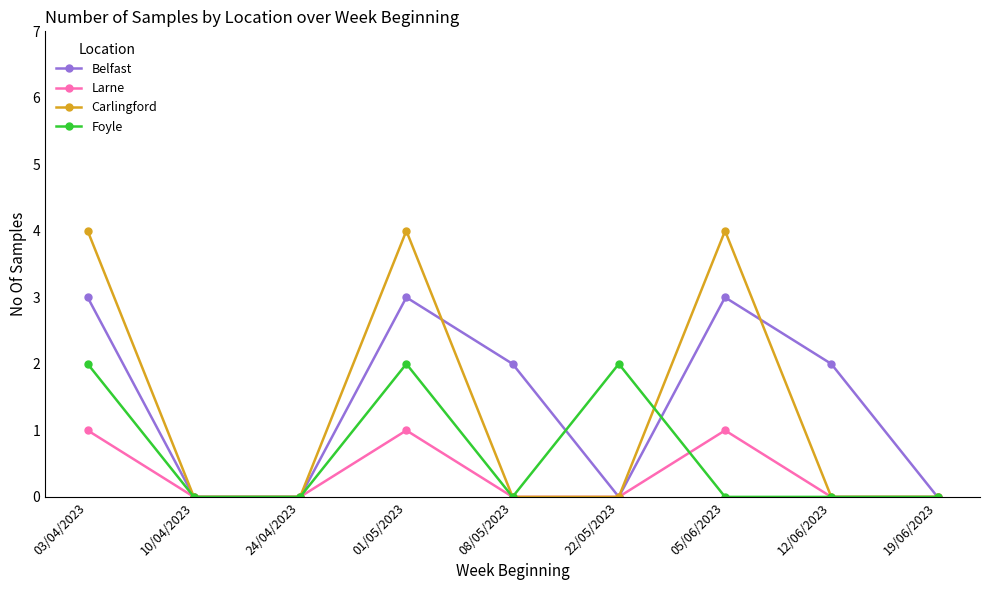

Which series changed the most between 10/04/2023 and 01/05/2023?

Carlingford